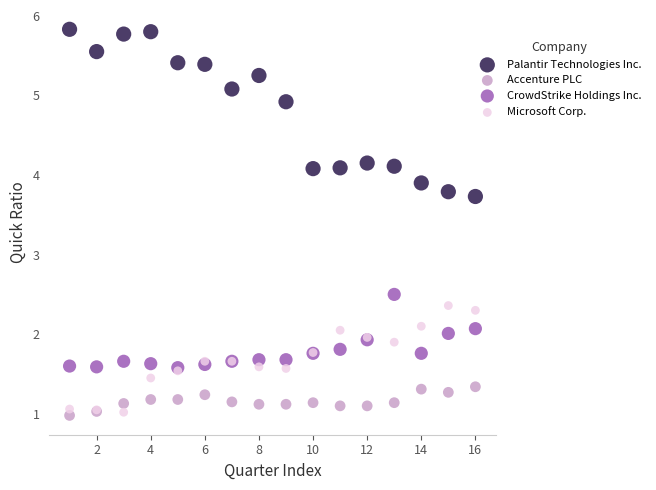

Which series has the largest Y range (max minus min)?

Palantir Technologies Inc.